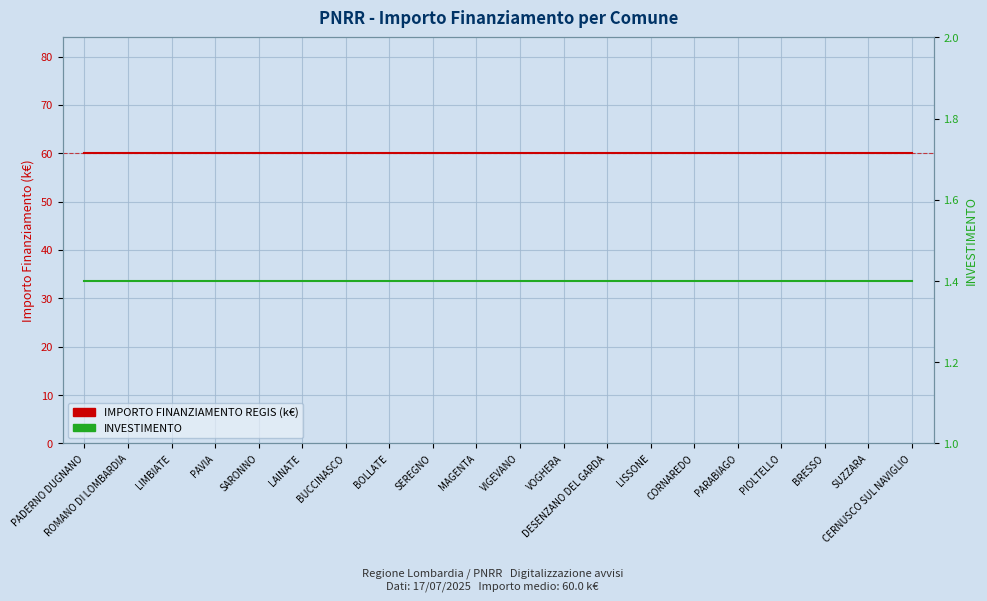

What is the label of the 2nd point from the left?

ROMANO DI LOMBARDIA